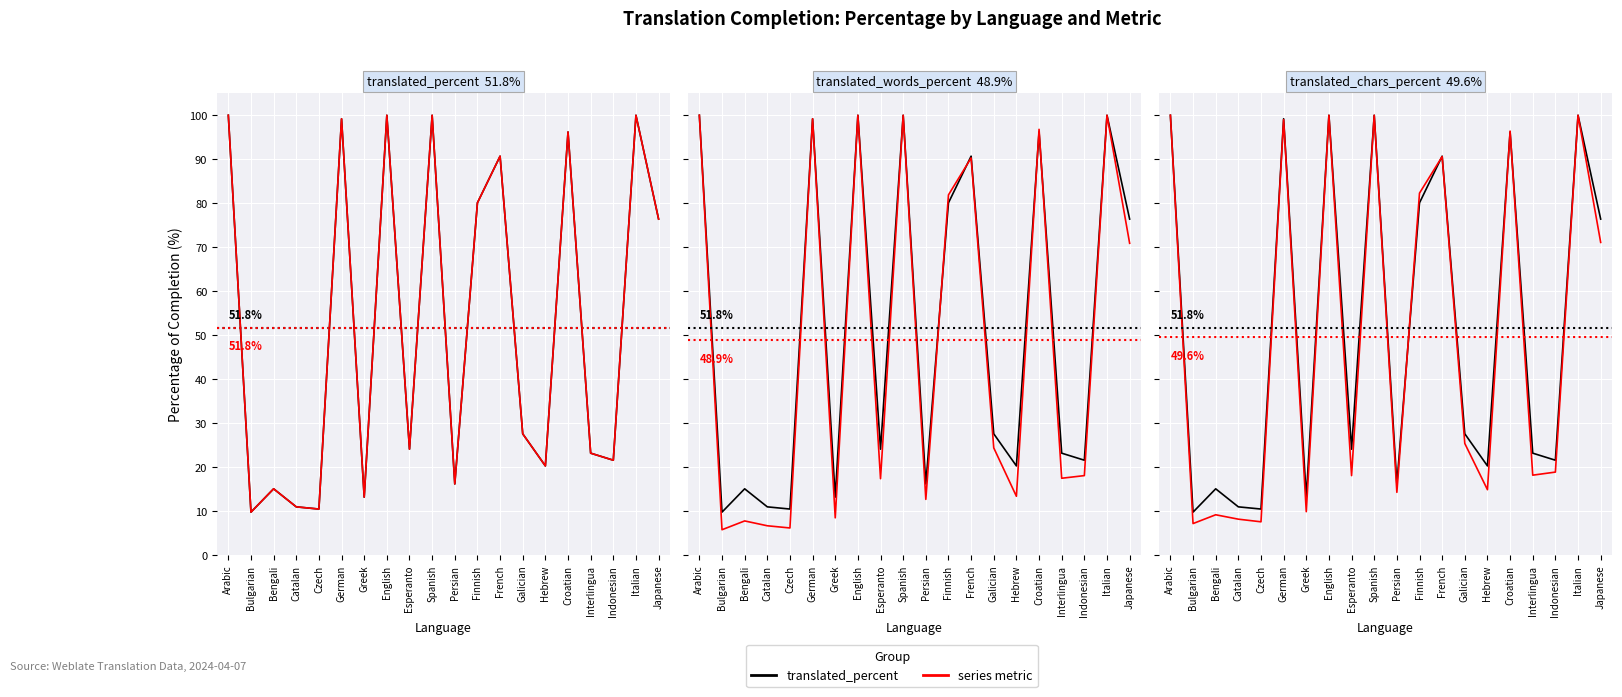

Reading left to right, transcribe all the data shown in this chart.

translated_percent: 100.0	9.8	15.1	11.0	10.5	99.2	13.2	100.0	24.1	100.0	16.2	80.1	90.7	27.6	20.3	96.2	23.2	21.6	100.0	76.4
translated_words_percent: 100.0	5.8	7.8	6.7	6.2	99.2	8.5	100.0	17.4	100.0	12.7	81.9	90.3	24.4	13.4	96.8	17.5	18.1	100.0	70.9
translated_chars_percent: 100.0	7.2	9.2	8.2	7.6	99.0	9.9	100.0	18.1	100.0	14.3	82.3	90.6	25.4	14.9	96.4	18.2	18.9	100.0	71.1